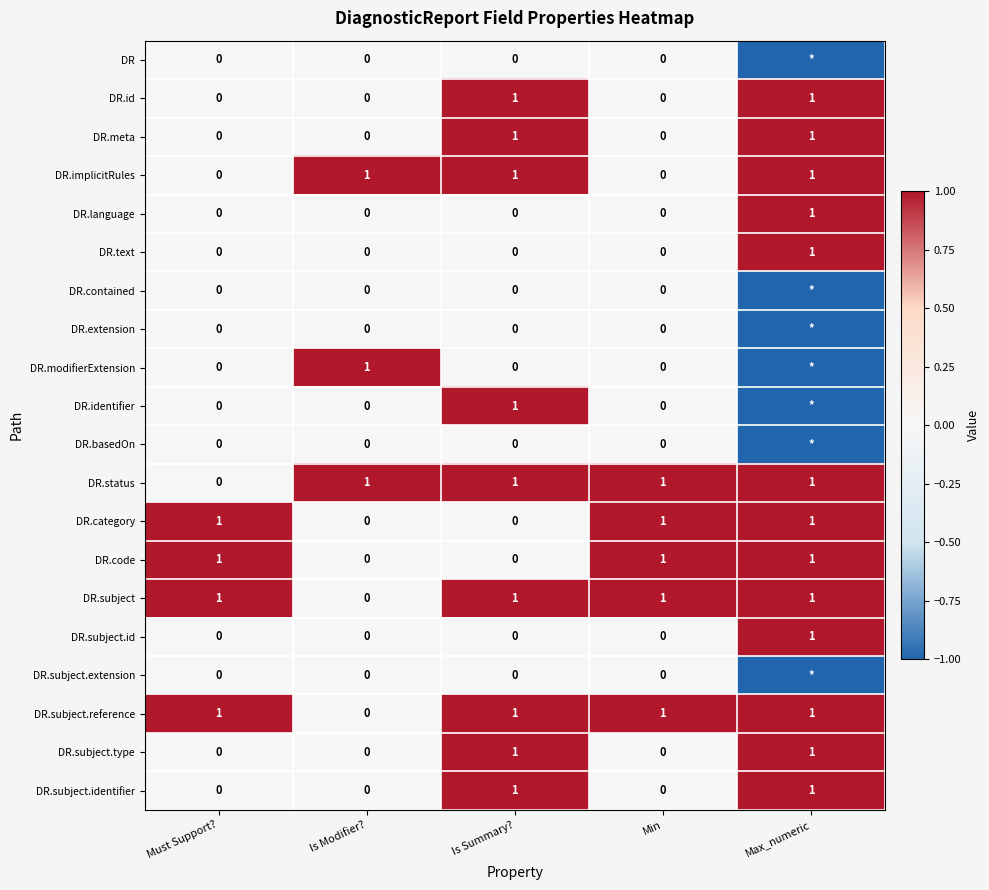

What is the greatest value displayed?

1